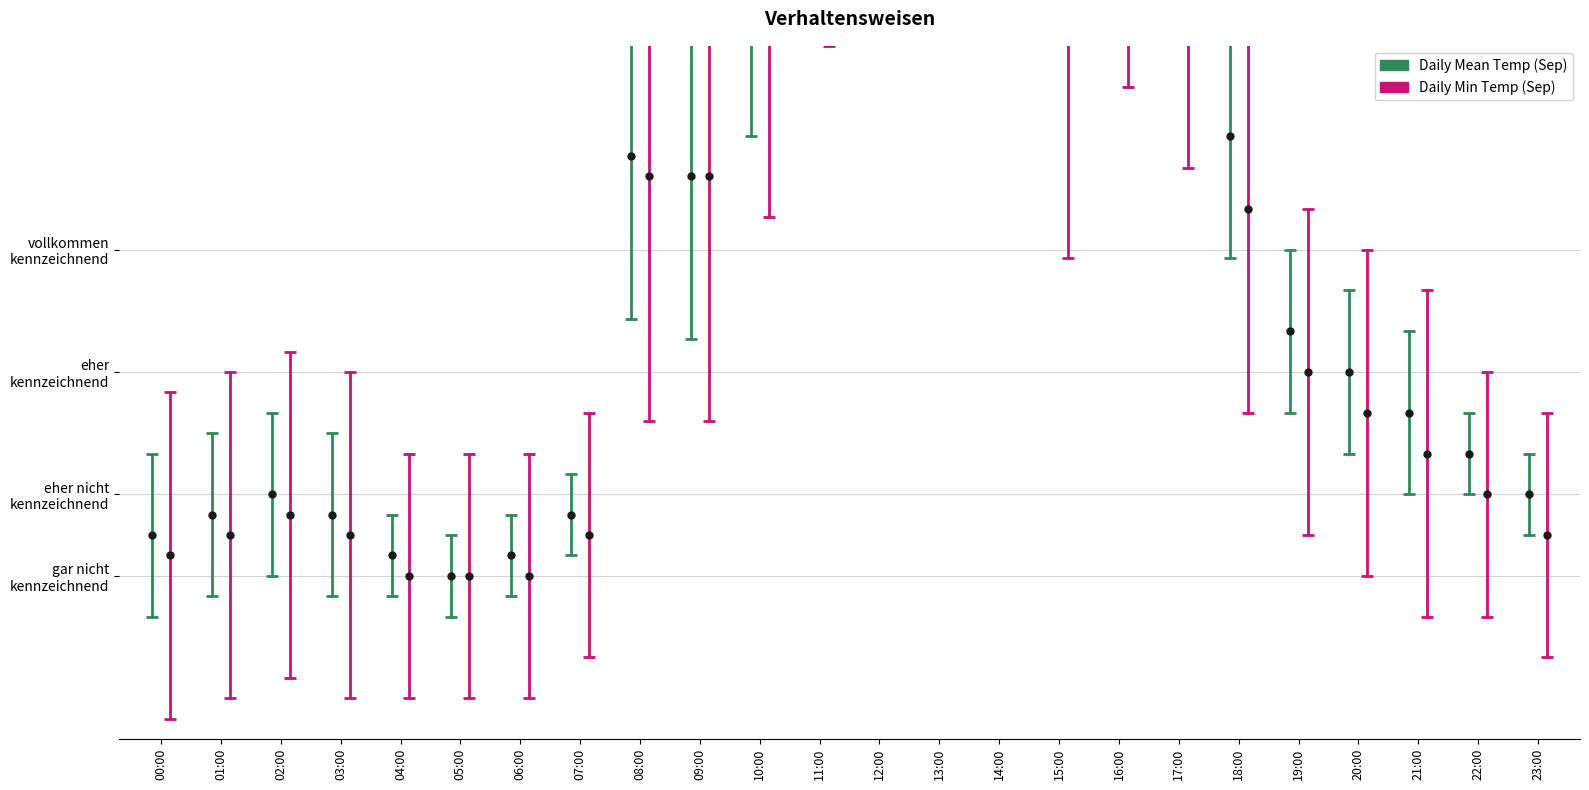

Is the value of Daily Min Temp (Sep) at 00:00 greater than the value of Daily Mean Temp (Sep) at 01:00?

No